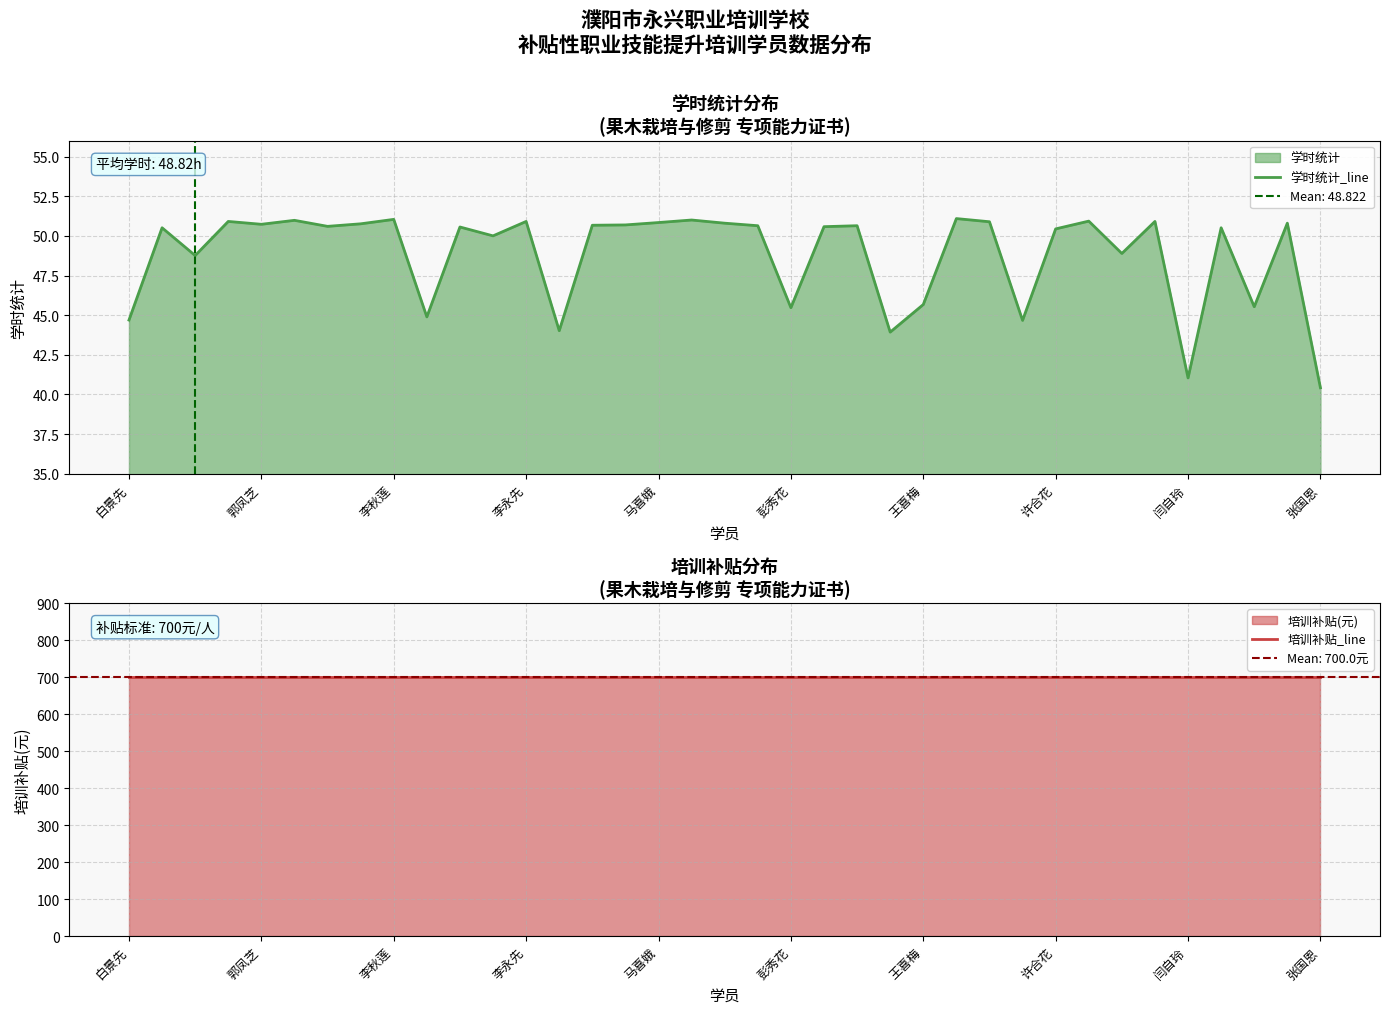

At 18, list the series in order from smallest to largest.

学时统计_line, 培训补贴_line